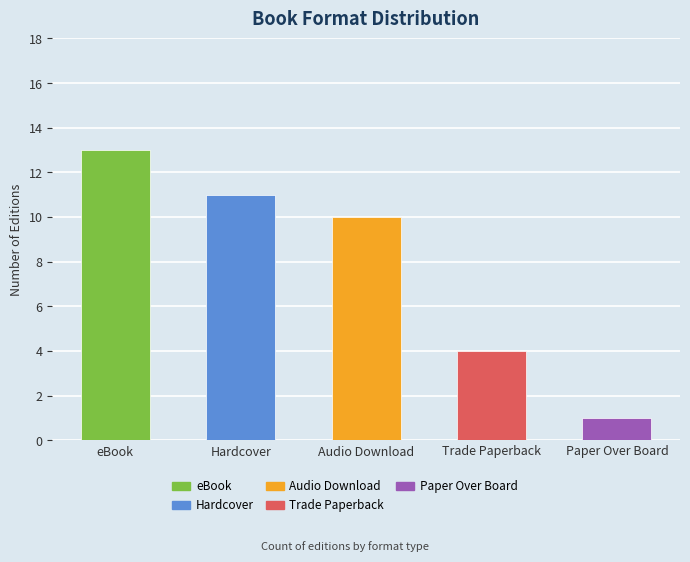

What is the difference between the maximum and second lowest values?

9